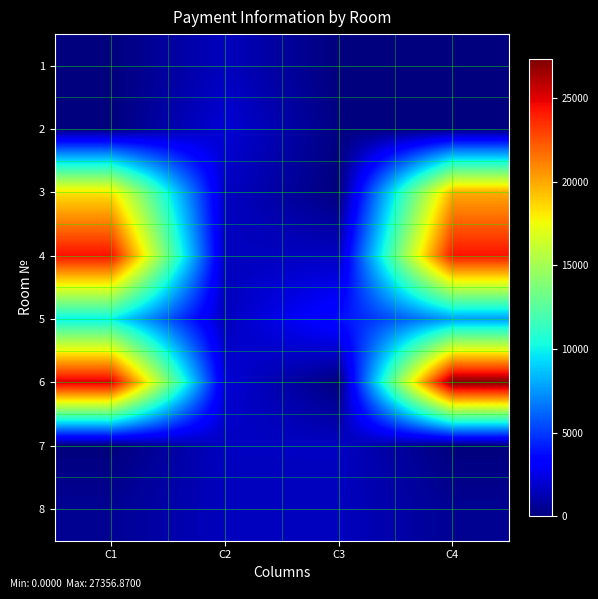

Which series changed the most between C2 and C3?

5